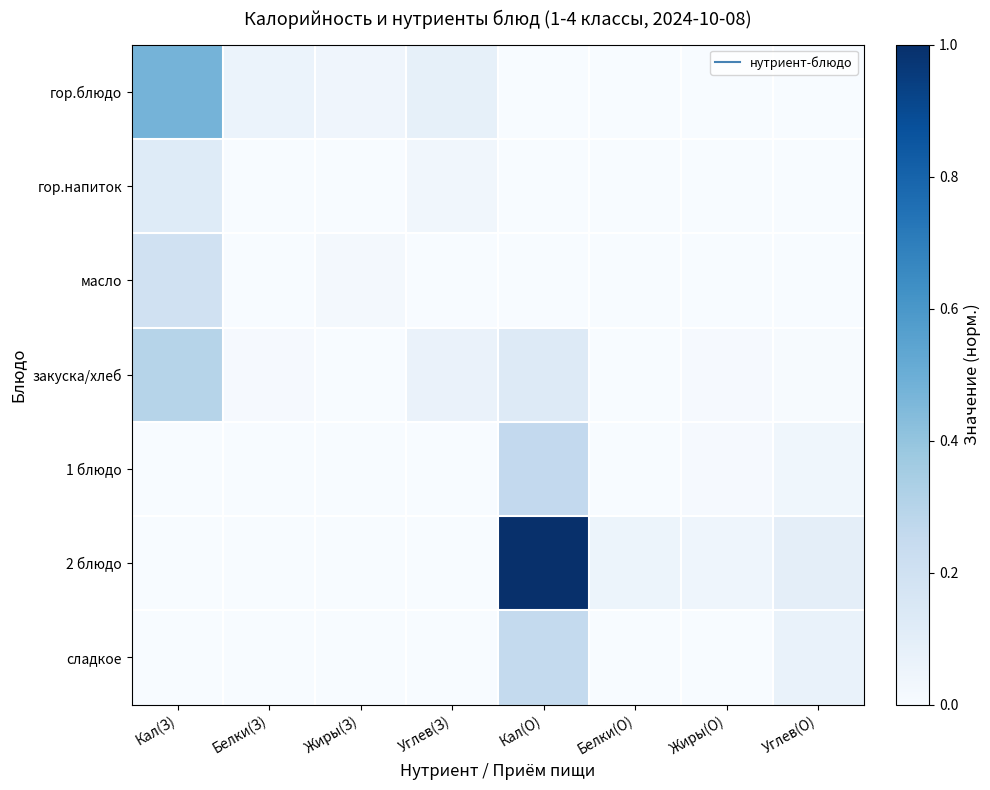

Reading left to right, extract all data points from this chart.

гор.блюдо: Кал(З)=0.5	Белки(З)=0.1	Жиры(З)=0.0	Углев(З)=0.1	Кал(О)=0.0	Белки(О)=0.0	Жиры(О)=0.0	Углев(О)=0.0
гор.напиток: Кал(З)=0.1	Белки(З)=0.0	Жиры(З)=0.0	Углев(З)=0.0	Кал(О)=0.0	Белки(О)=0.0	Жиры(О)=0.0	Углев(О)=0.0
масло: Кал(З)=0.2	Белки(З)=0.0	Жиры(З)=0.0	Углев(З)=0.0	Кал(О)=0.0	Белки(О)=0.0	Жиры(О)=0.0	Углев(О)=0.0
закуска/хлеб: Кал(З)=0.3	Белки(З)=0.0	Жиры(З)=0.0	Углев(З)=0.1	Кал(О)=0.1	Белки(О)=0.0	Жиры(О)=0.0	Углев(О)=0.0
1 блюдо: Кал(З)=0.0	Белки(З)=0.0	Жиры(З)=0.0	Углев(З)=0.0	Кал(О)=0.3	Белки(О)=0.0	Жиры(О)=0.0	Углев(О)=0.0
2 блюдо: Кал(З)=0.0	Белки(З)=0.0	Жиры(З)=0.0	Углев(З)=0.0	Кал(О)=1.0	Белки(О)=0.1	Жиры(О)=0.0	Углев(О)=0.1
сладкое: Кал(З)=0.0	Белки(З)=0.0	Жиры(З)=0.0	Углев(З)=0.0	Кал(О)=0.3	Белки(О)=0.0	Жиры(О)=0.0	Углев(О)=0.1